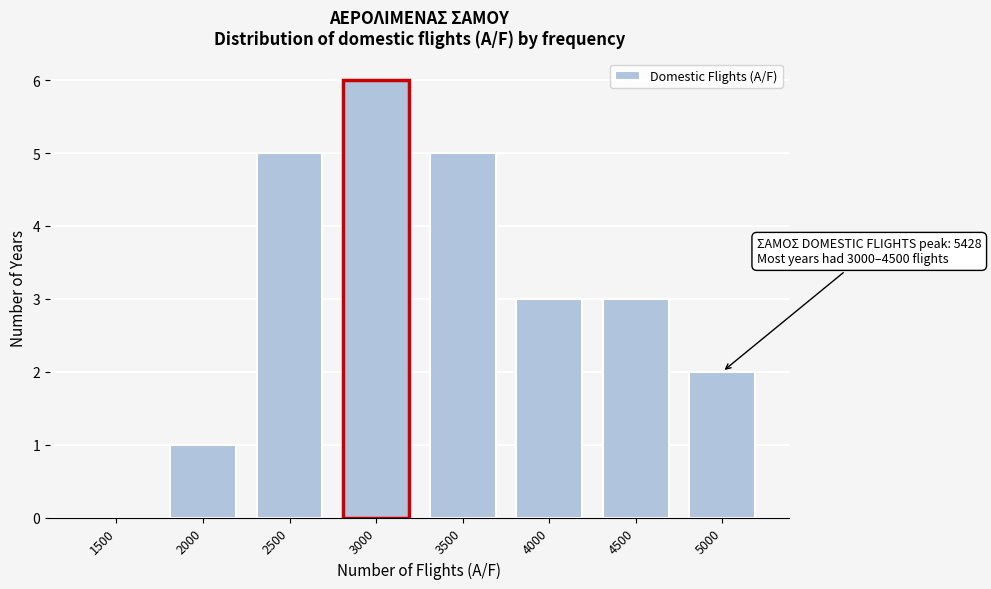

Reading right to left, what are all the values shown in this chart?

5000=2	4500=3	4000=3	3500=5	3000=6	2500=5	2000=1	1500=0